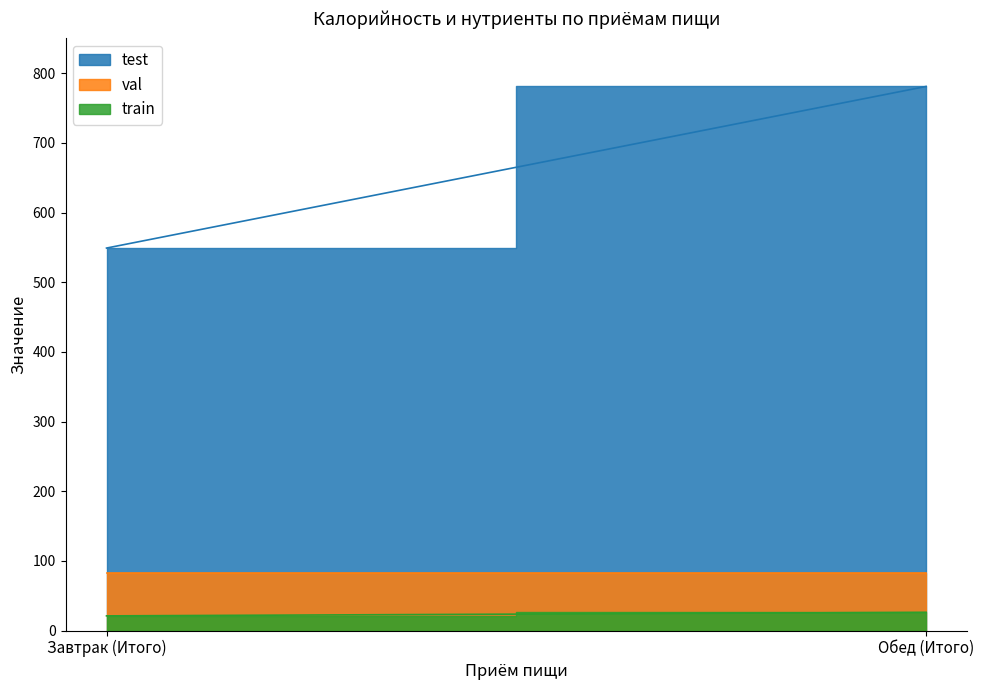

What is the label of the 2nd point from the right?

Завтрак (Итого)